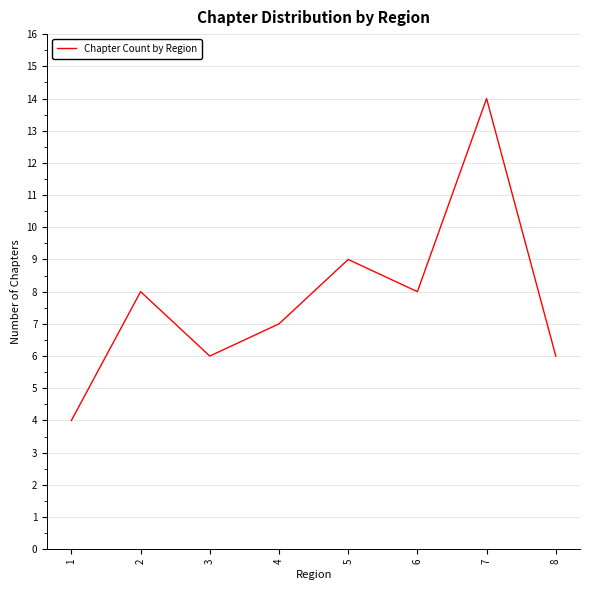

How many distinct data groups are displayed?

1